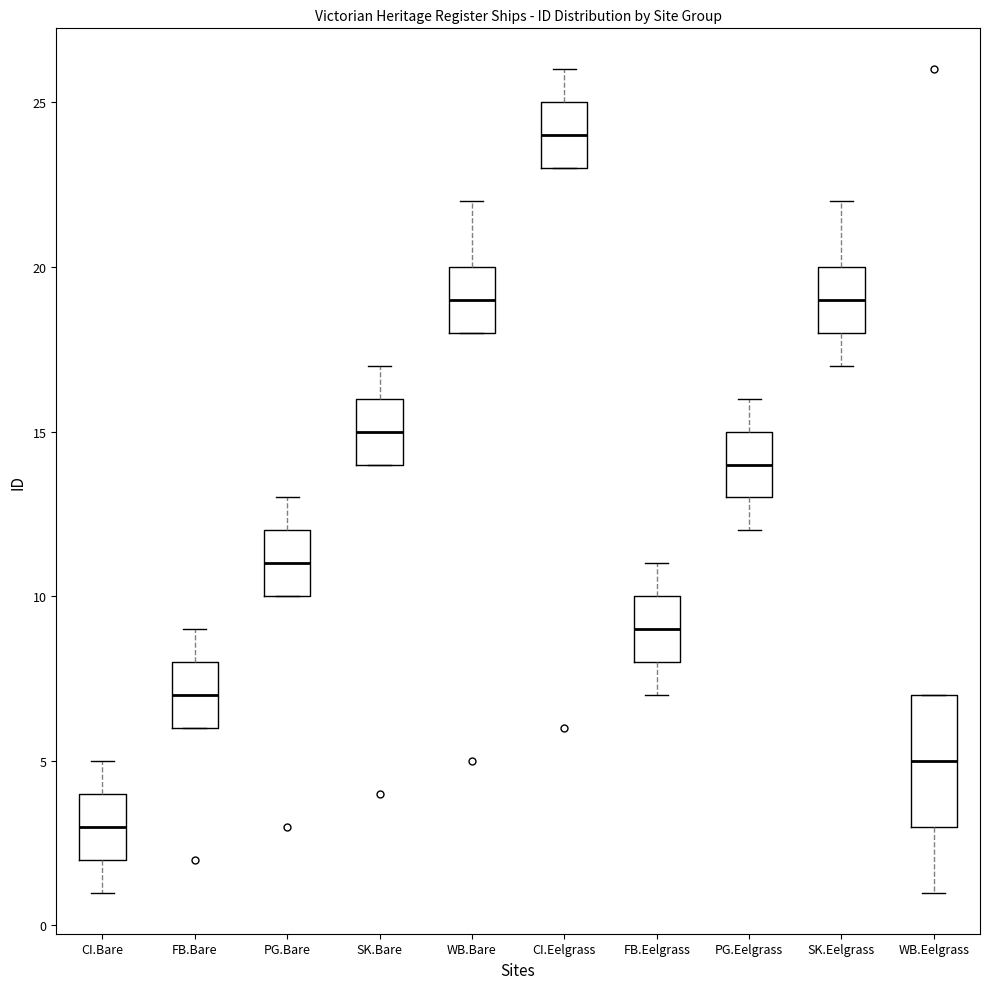

Reading left to right, read every box against the y-axis: the position of its median line, the range the box covers, and the ends of its whiskers. The values are not printed on the chart, so give them approximately, as read against the axis.

CI.Bare: median 3, box 2 to 4, whiskers 1 to 5
FB.Bare: median 7, box 6 to 8, whiskers 6 to 9
PG.Bare: median 11, box 10 to 12, whiskers 10 to 13
SK.Bare: median 15, box 14 to 16, whiskers 14 to 17
WB.Bare: median 19, box 18 to 20, whiskers 18 to 22
CI.Eelgrass: median 24, box 23 to 25, whiskers 23 to 26
FB.Eelgrass: median 9, box 8 to 10, whiskers 7 to 11
PG.Eelgrass: median 14, box 13 to 15, whiskers 12 to 16
SK.Eelgrass: median 19, box 18 to 20, whiskers 17 to 22
WB.Eelgrass: median 5, box 3 to 7, whiskers 1 to 7